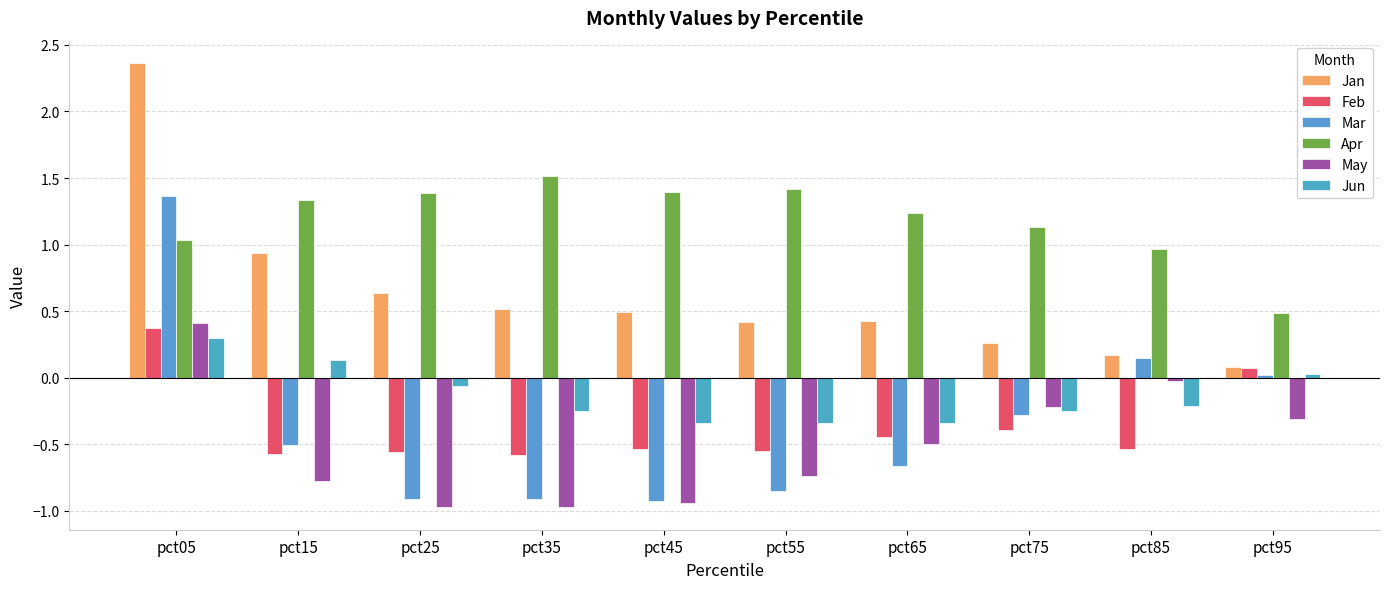

At how many categories does at least one series exceed 0?

10